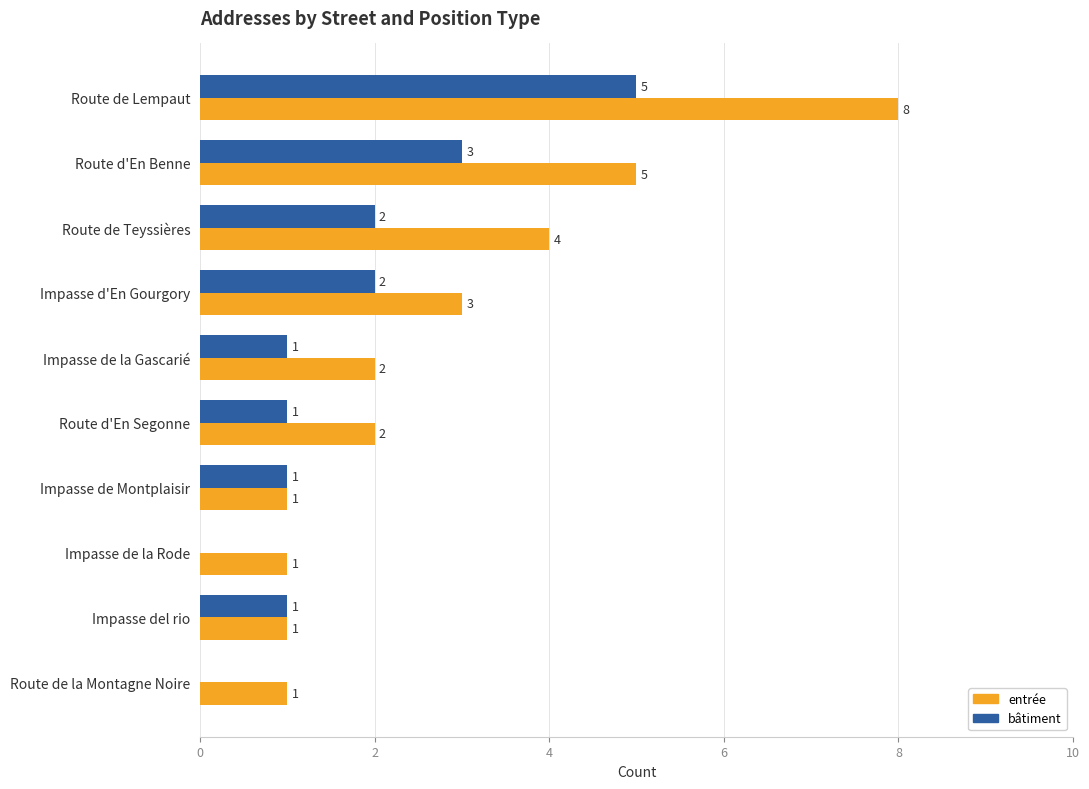

The entrée series shows 1 at Route de la Montagne Noire. True or false?

True